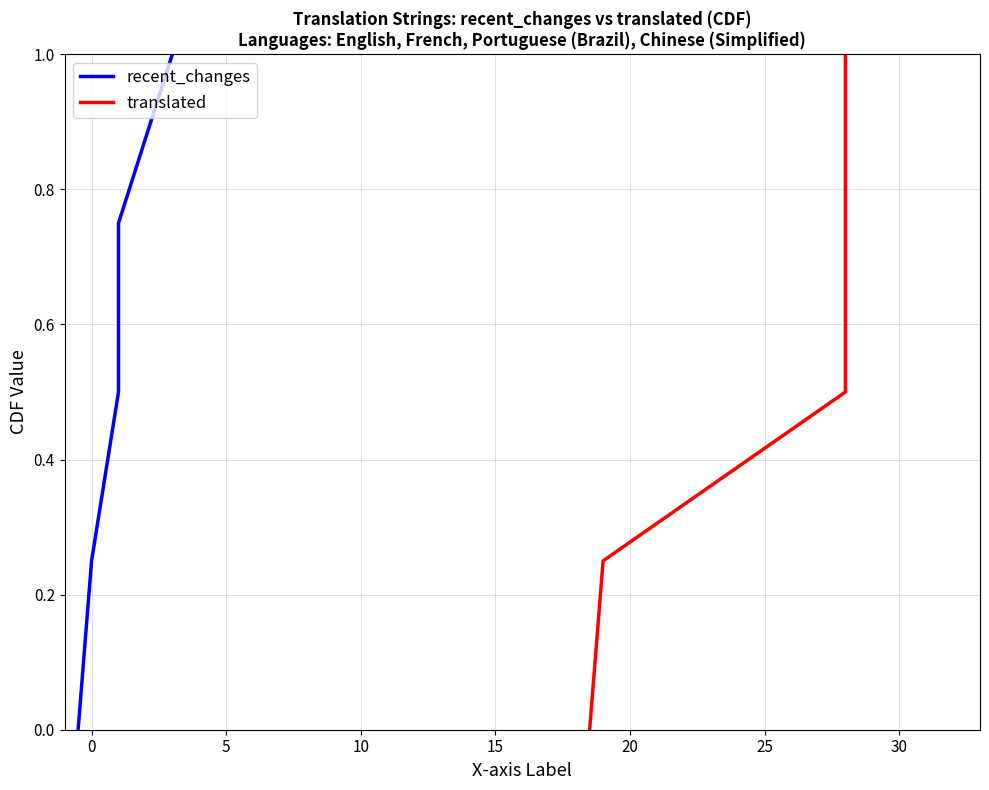

How many categories are shown in the chart?

5